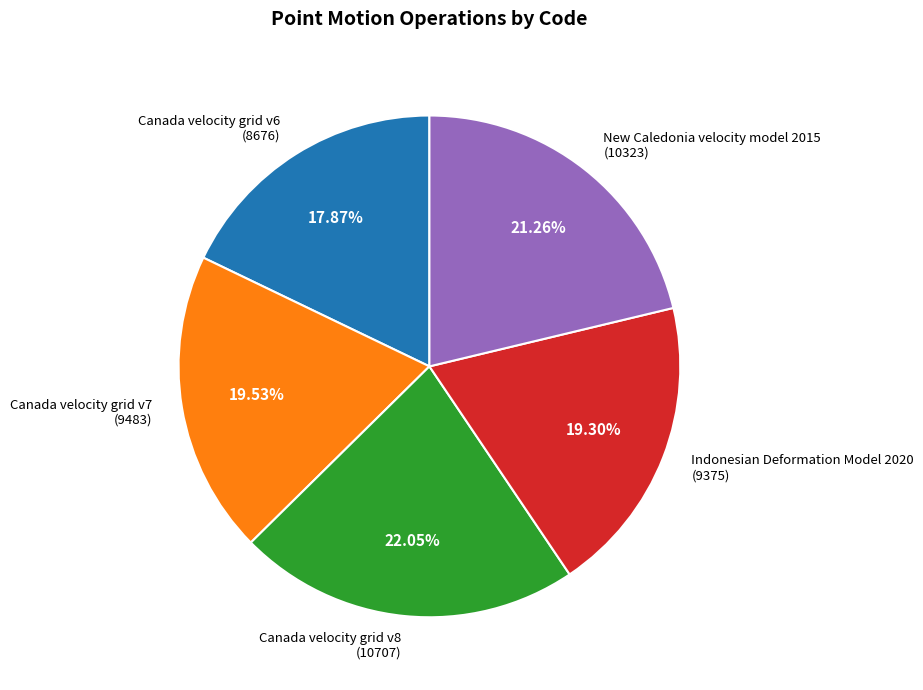

What portion of the pie excludes Canada velocity grid v7?

80.5%